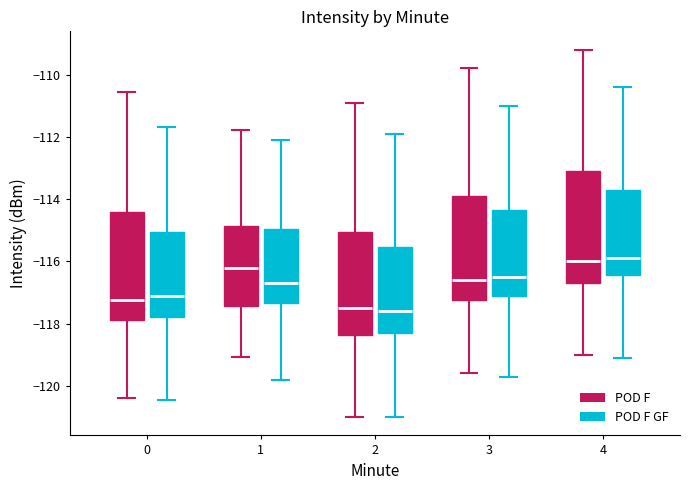

Where does the lower whisker of the box for 3 (POD F GF) end on the y-axis? The values are not printed on the chart, so give them approximately, as read against the axis.

-119.6